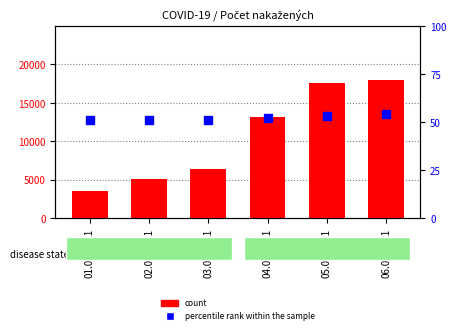

What is the total value across all series at 03.01.2021?

6413